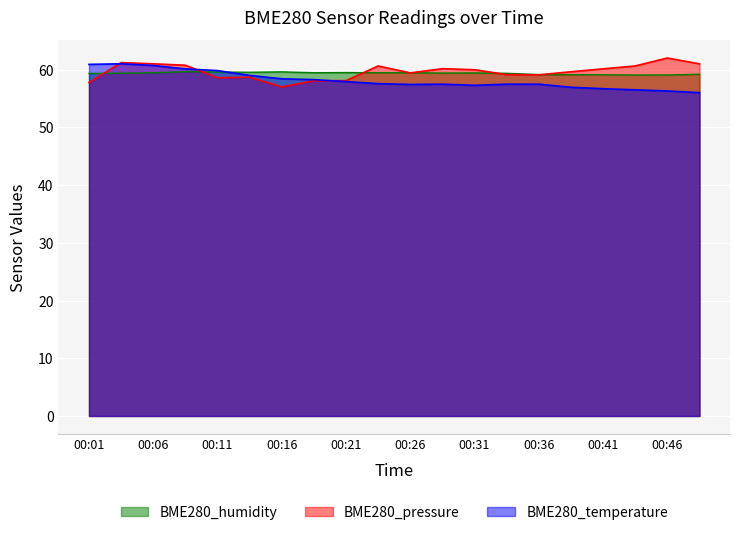

Rank the categories by BME280_temperature value from lowest to highest.

00:49, 00:46, 00:44, 00:41, 00:39, 00:31, 00:26, 00:28, 00:34, 00:36, 00:23, 00:21, 00:18, 00:16, 00:13, 00:11, 00:08, 00:06, 00:01, 00:03